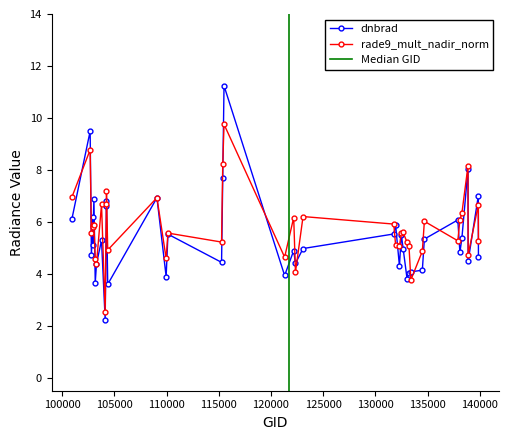

What is the minimum value for rade9_mult_nadir_norm?

2.5